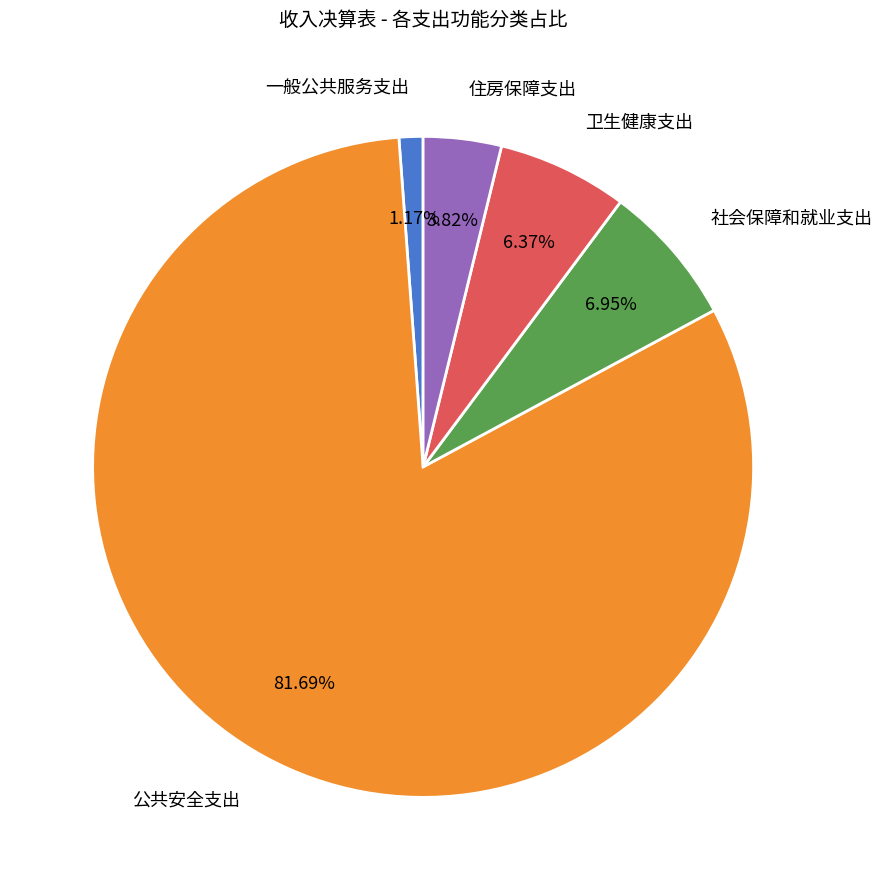

Is the sum of 一般公共服务支出 and 住房保障支出 greater than half?

No